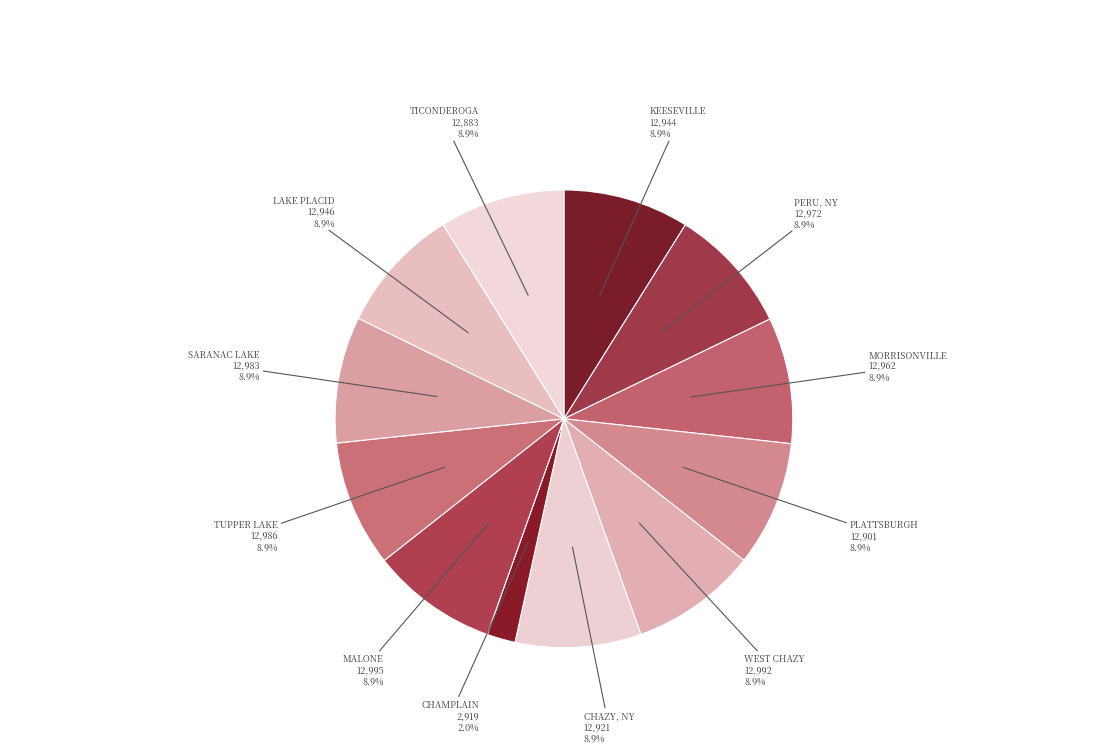

What is the total percentage of LAKE PLACID and PERU, NY?

17.8%